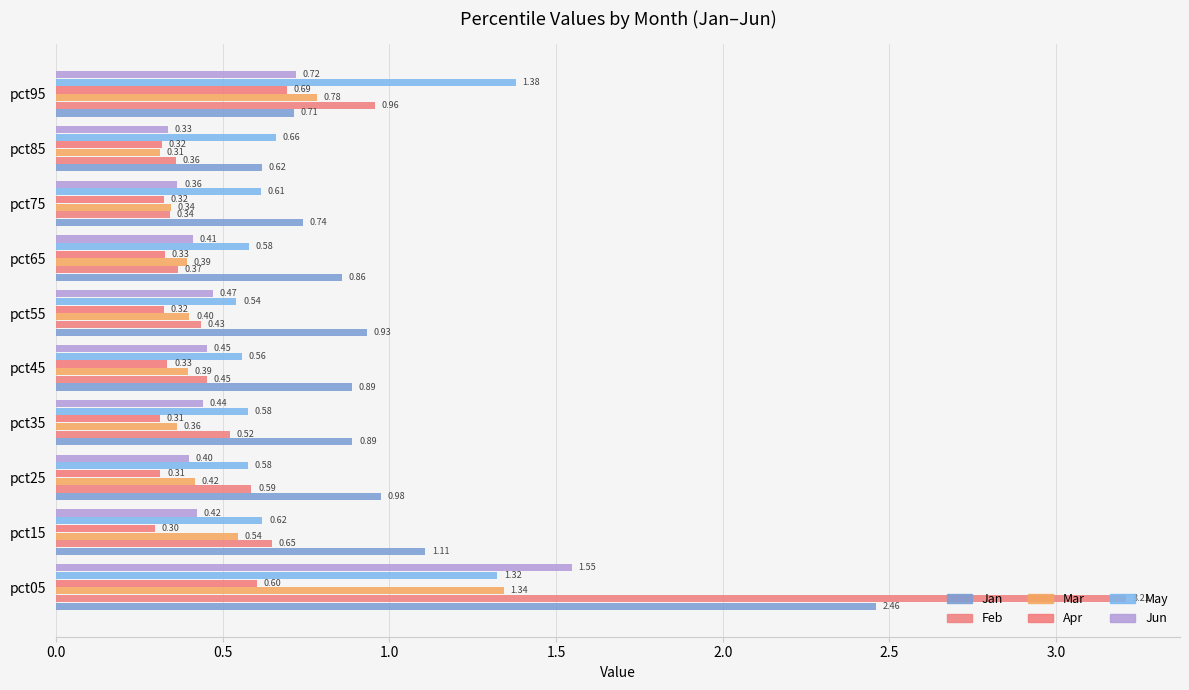

What is the value of the Mar bar at the 5th from the left?

0.4